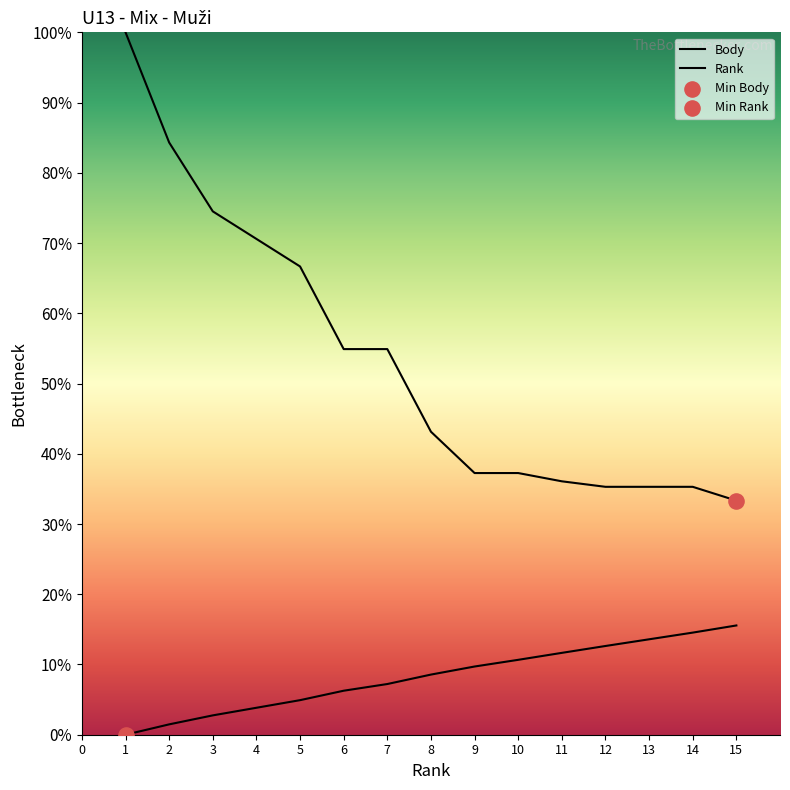

Is the value of Body at 5 greater than the value of Rank at 2?

Yes